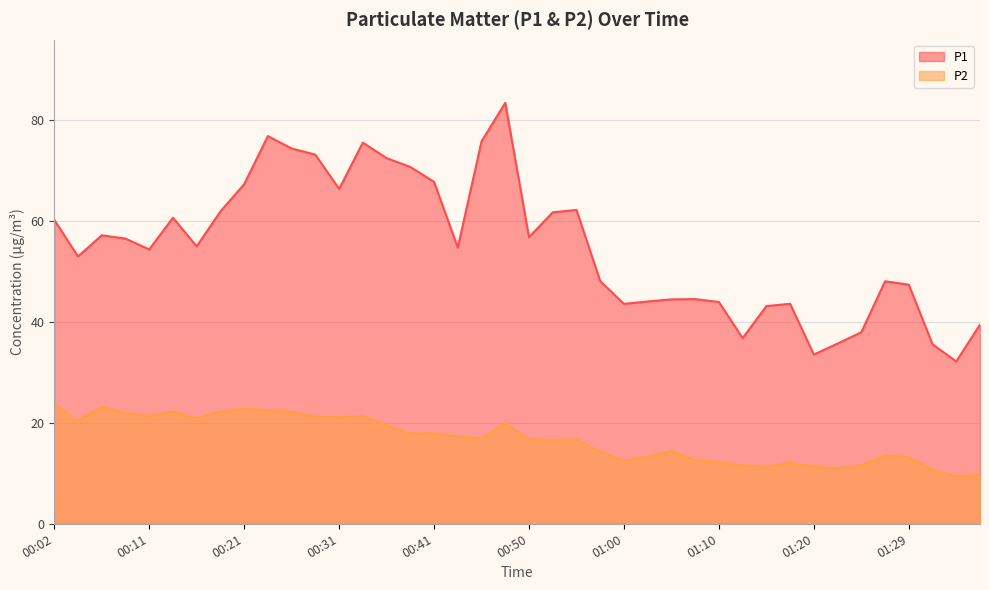

What value does the P1 series have at 00:33?

75.5